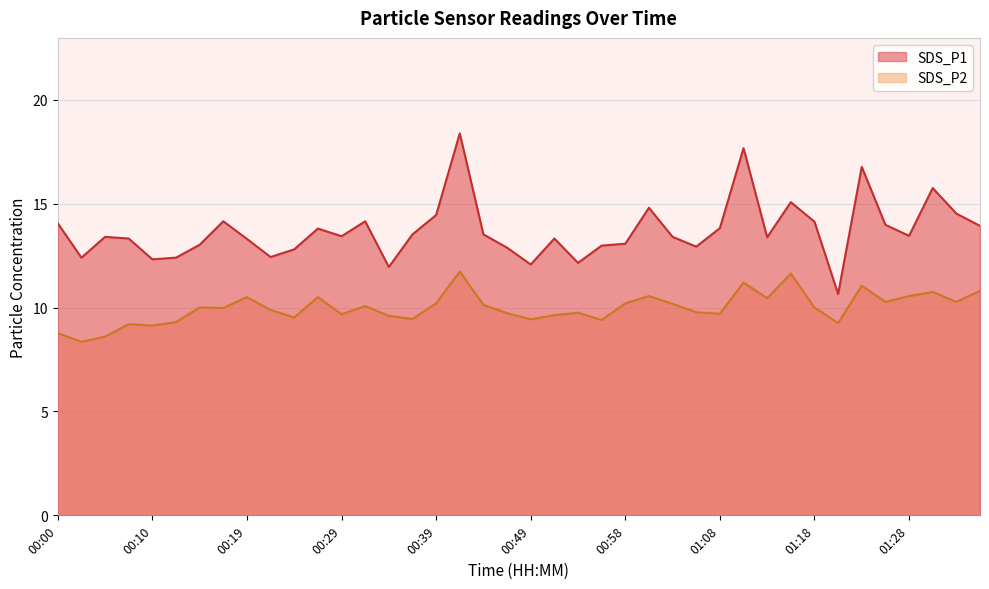

True or false: SDS_P1 and SDS_P2 cross at least once.

False